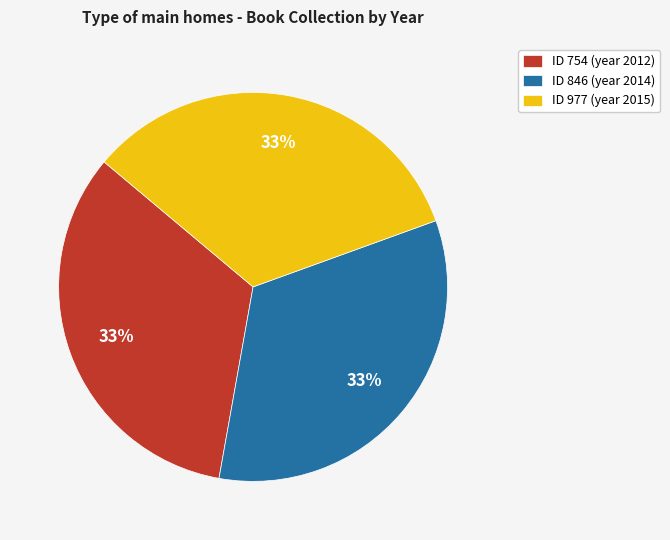

Approximately how many times larger is the value at ID 754 (year 2012) compared to ID 846 (year 2014)?

1.0